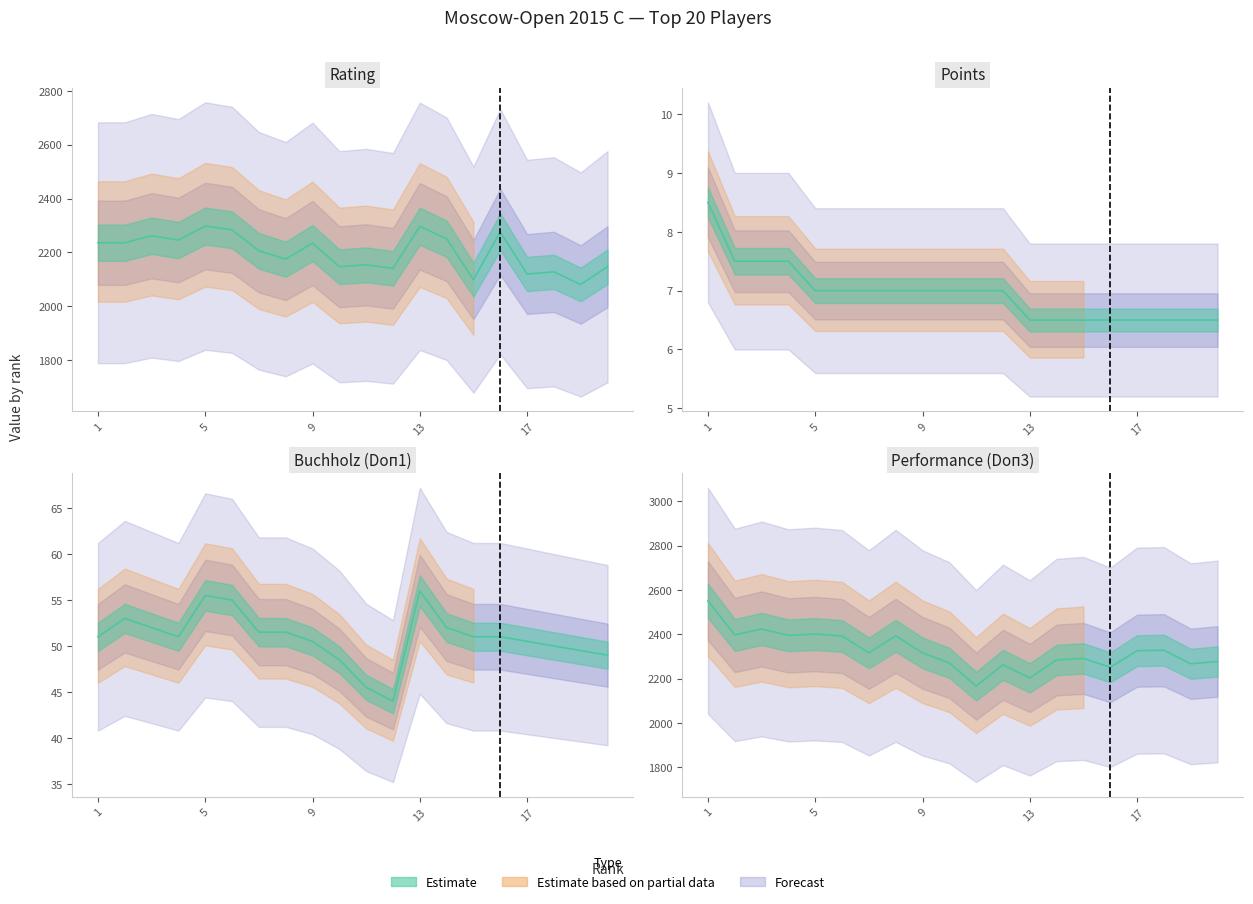

Reading left to right, list all the values displayed in this chart.

Rating: 1=2236.0	2=2236.0	3=2262.0	4=2246.0	5=2298.0	6=2284.0	7=2206.0	8=2175.0	9=2235.0	10=2147.0	11=2154.0	12=2141.0	13=2297.0	14=2251.0	15=2099.0	16=2277.0	17=2120.0	18=2128.0	19=2081.0	20=2147.0
Points: 1=8.5	2=7.5	3=7.5	4=7.5	5=7.0	6=7.0	7=7.0	8=7.0	9=7.0	10=7.0	11=7.0	12=7.0	13=6.5	14=6.5	15=6.5	16=6.5	17=6.5	18=6.5	19=6.5	20=6.5
Doп1: 1=51.0	2=53.0	3=52.0	4=51.0	5=55.5	6=55.0	7=51.5	8=51.5	9=50.5	10=48.5	11=45.5	12=44.0	13=56.0	14=52.0	15=51.0	16=51.0	17=50.5	18=50.0	19=49.5	20=49.0
Doп3: 1=2551.0	2=2397.0	3=2424.0	4=2395.0	5=2401.0	6=2392.0	7=2316.0	8=2393.0	9=2316.0	10=2271.0	11=2166.0	12=2262.0	13=2203.0	14=2284.0	15=2291.0	16=2251.0	17=2326.0	18=2328.0	19=2267.0	20=2277.0